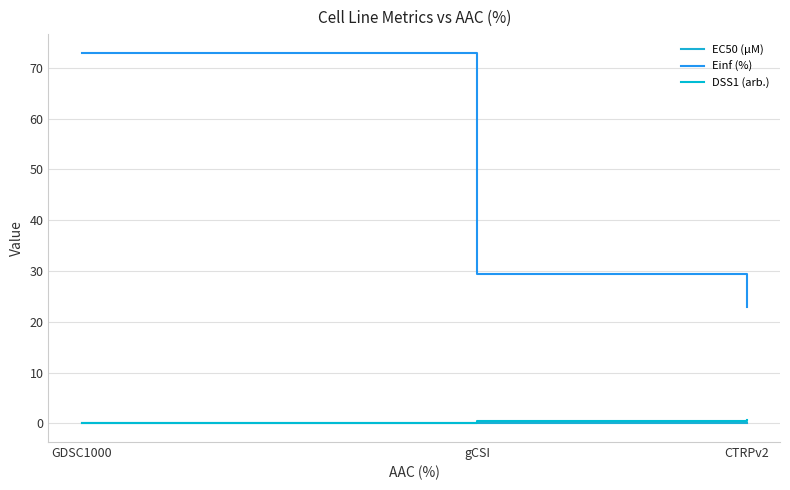

What is the label of the 2nd point from the right?

gCSI